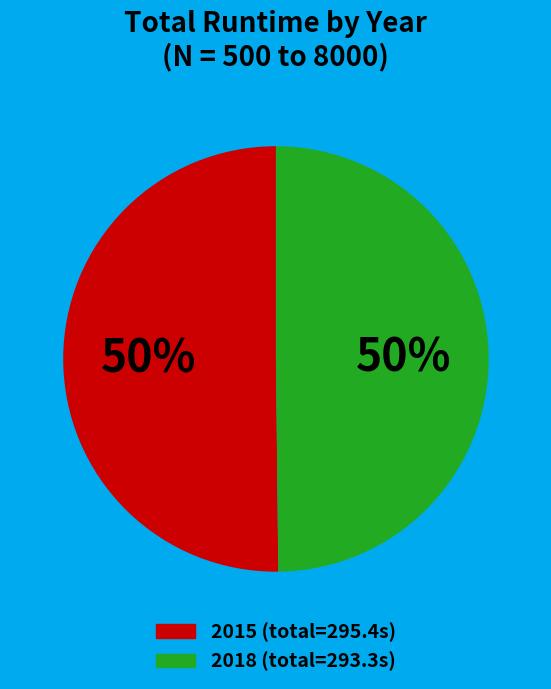

How many slices are in this pie chart?

2